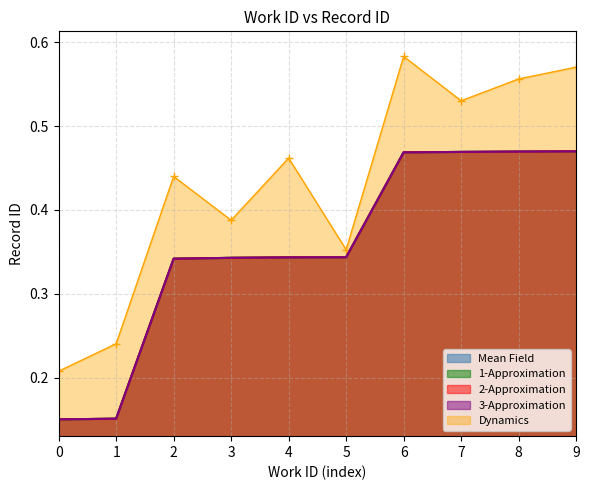

True or false: 1-Approximation has more than 2 interior local peaks.

False